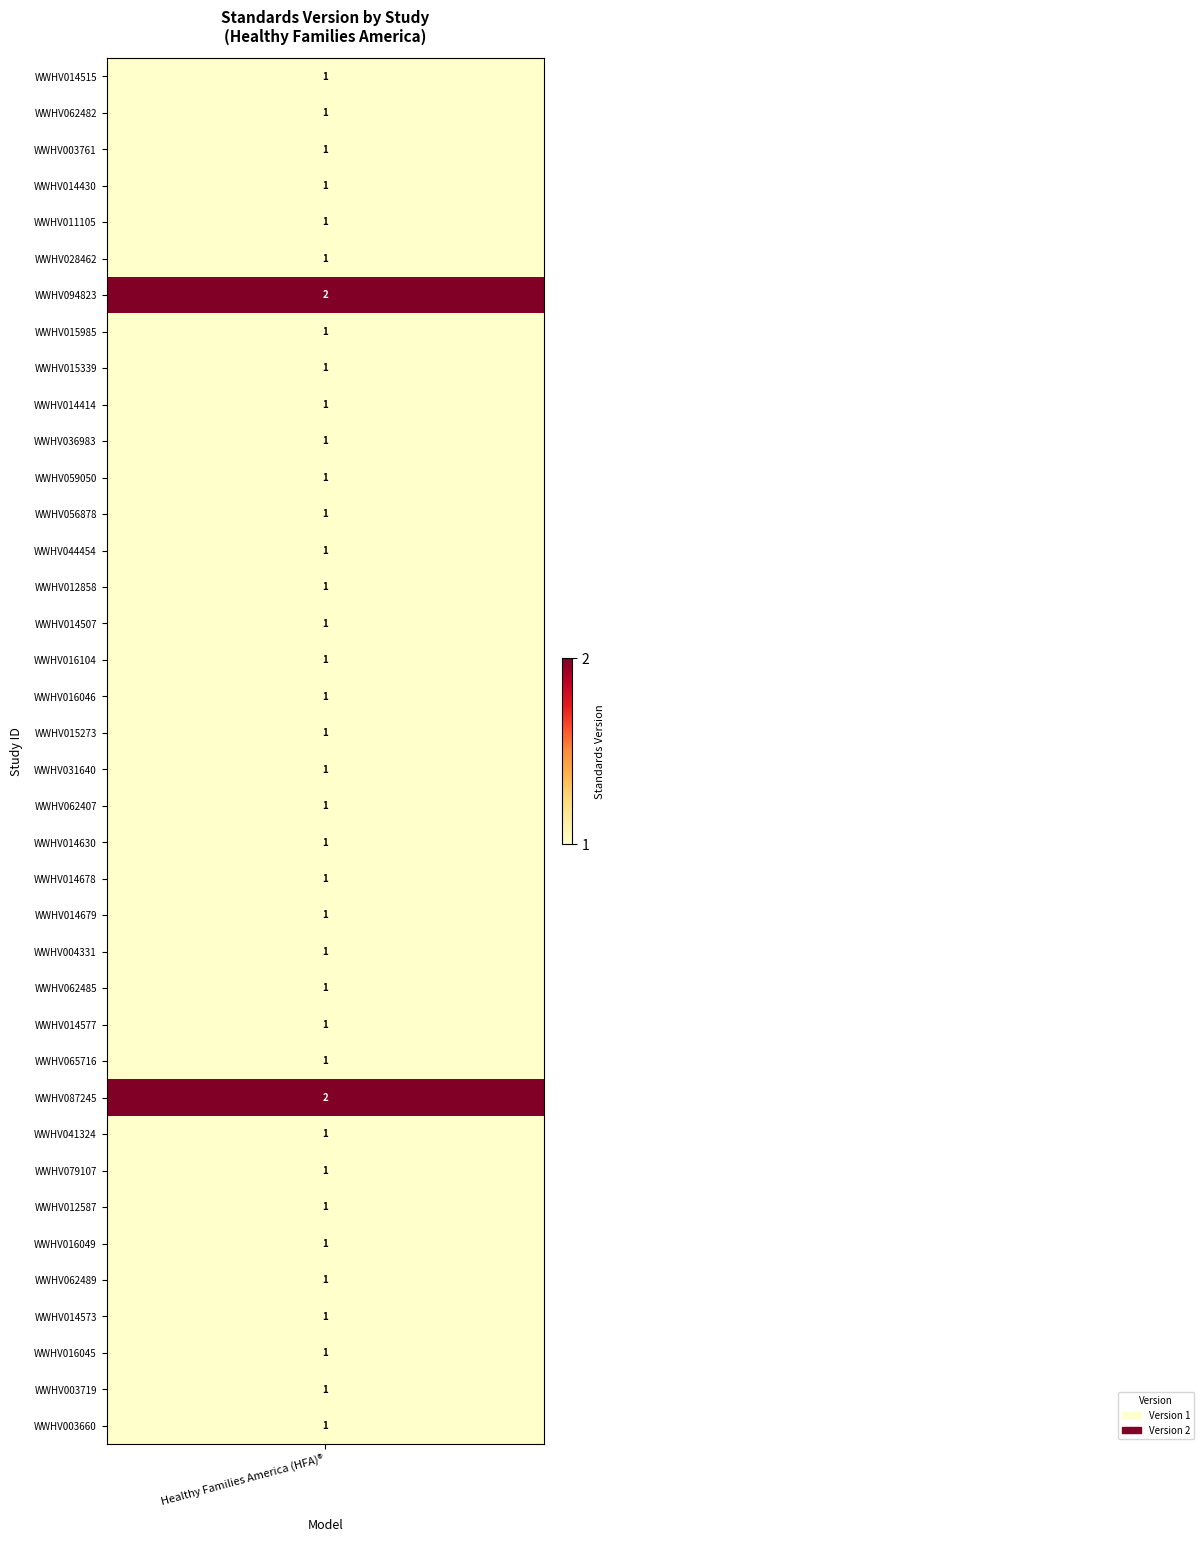

Reading left to right, transcribe all the data shown in this chart.

1	1	1	1	1	1	2	1	1	1	1	1	1	1	1	1	1	1	1	1	1	1	1	1	1	1	1	1	2	1	1	1	1	1	1	1	1	1